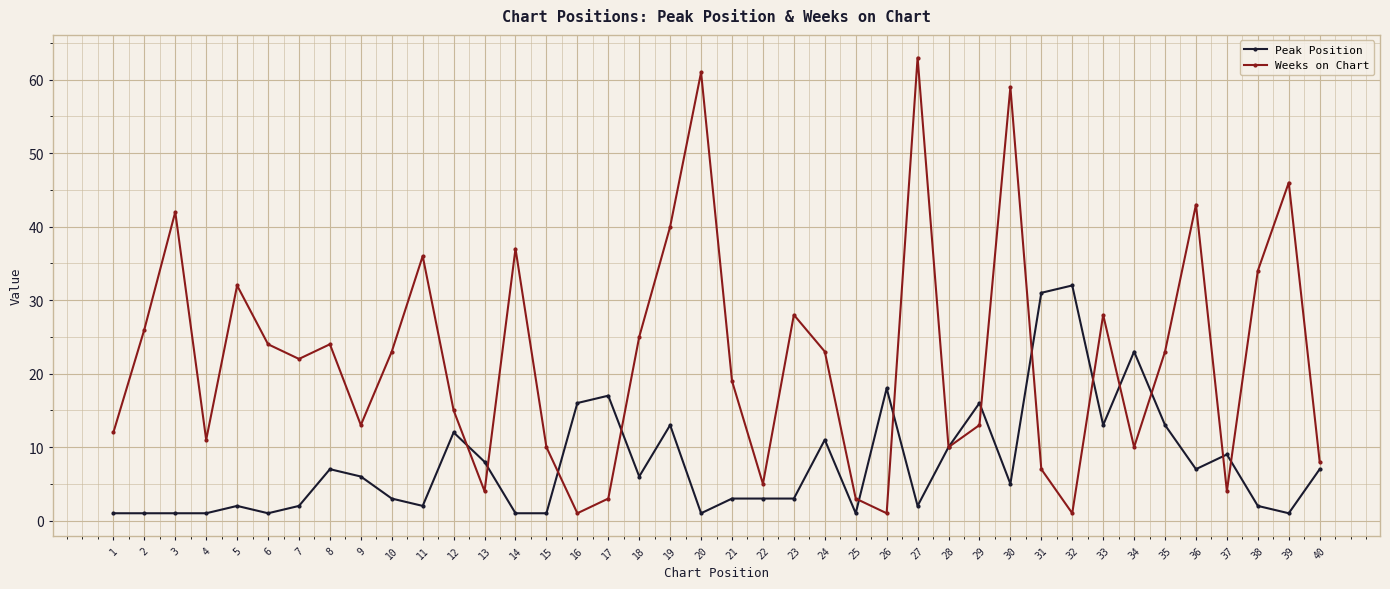

Rank the series at 27 from highest to lowest value.

Weeks on Chart, Peak Position